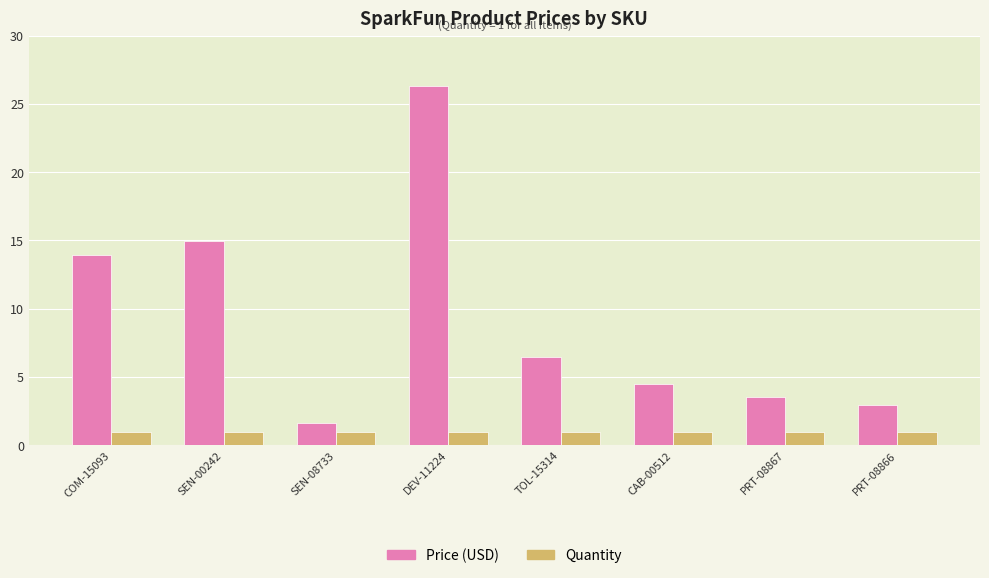

What are all the series names shown in the legend?

Price (USD), Quantity